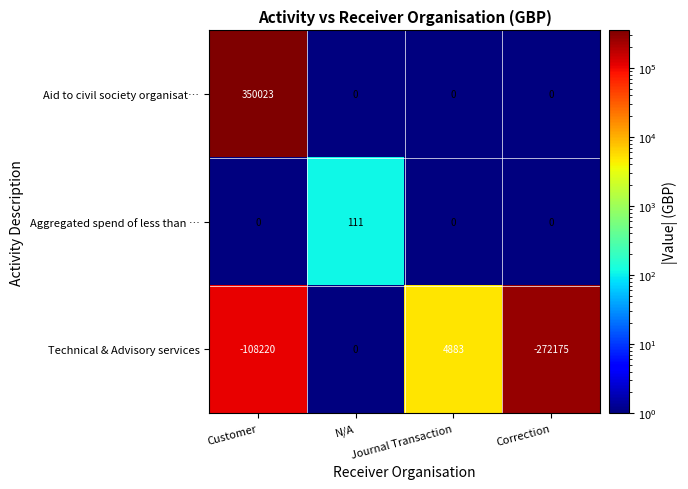

What is the average value of the Aid to civil society organisat… series?

87506